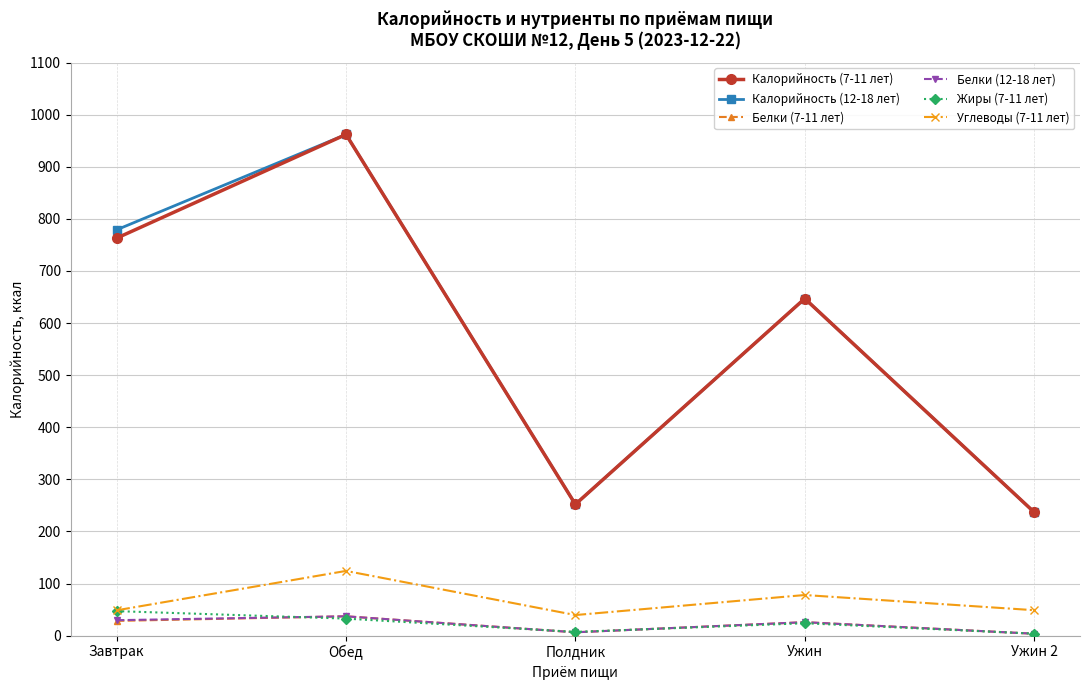

Is the value of Калорийность (7-11 лет) at Завтрак greater than the value of Белки (7-11 лет) at Полдник?

Yes